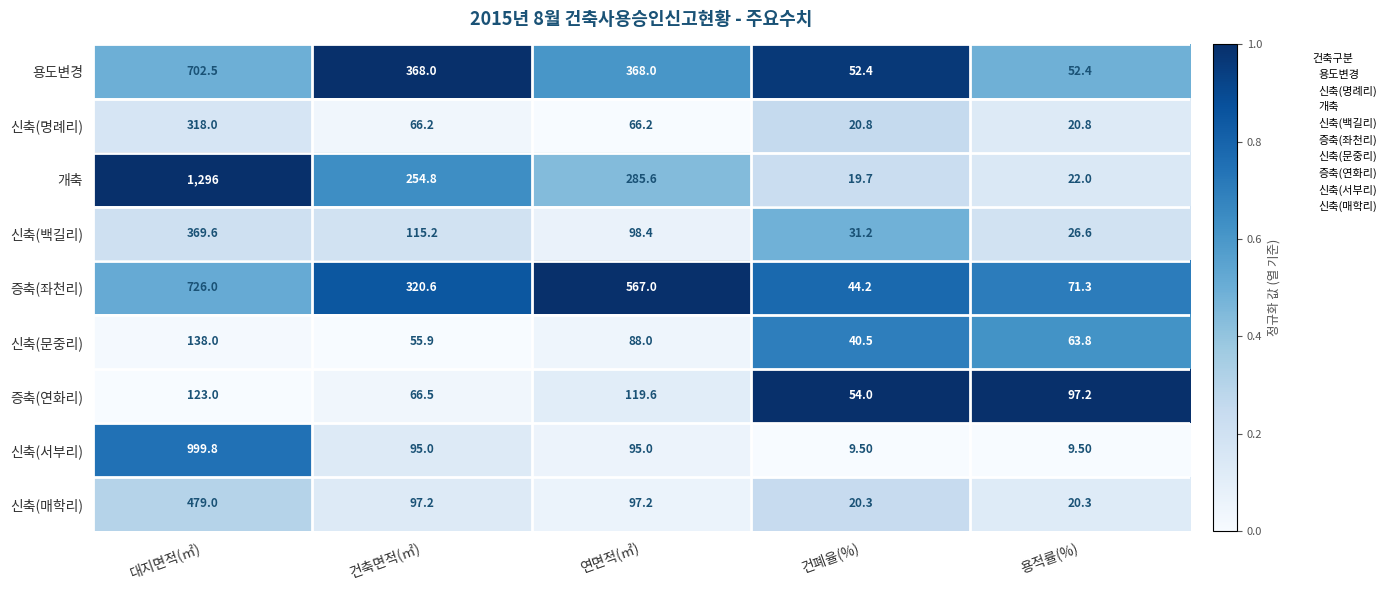

Is the value of 신축(백길리) at 용적률(%) greater than the value of 용도변경 at 연면적(㎡)?

No